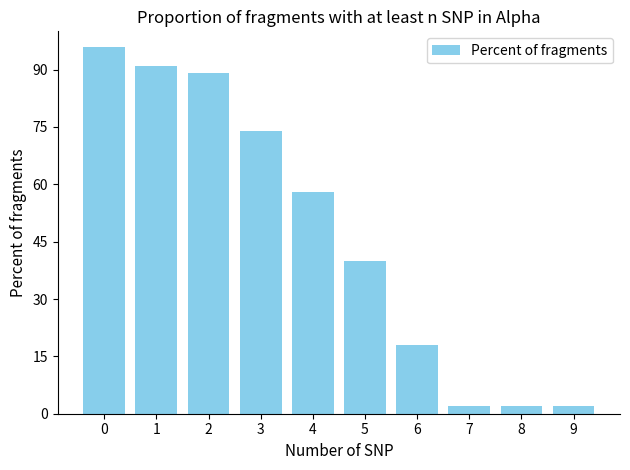

What is the difference between the second highest and second lowest values?

89